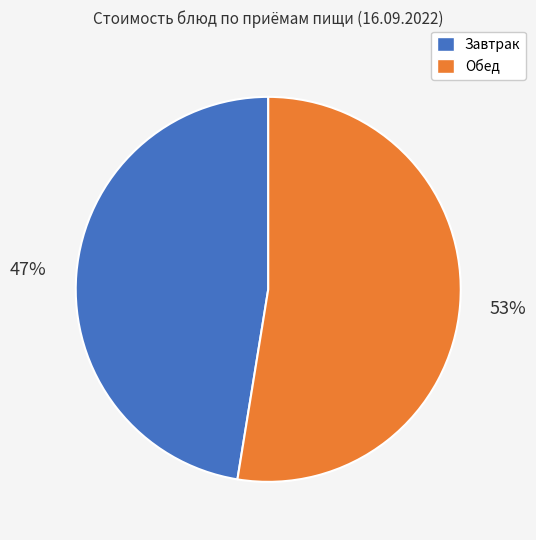

Approximately how many times larger is the value at Завтрак compared to Обед?

0.9